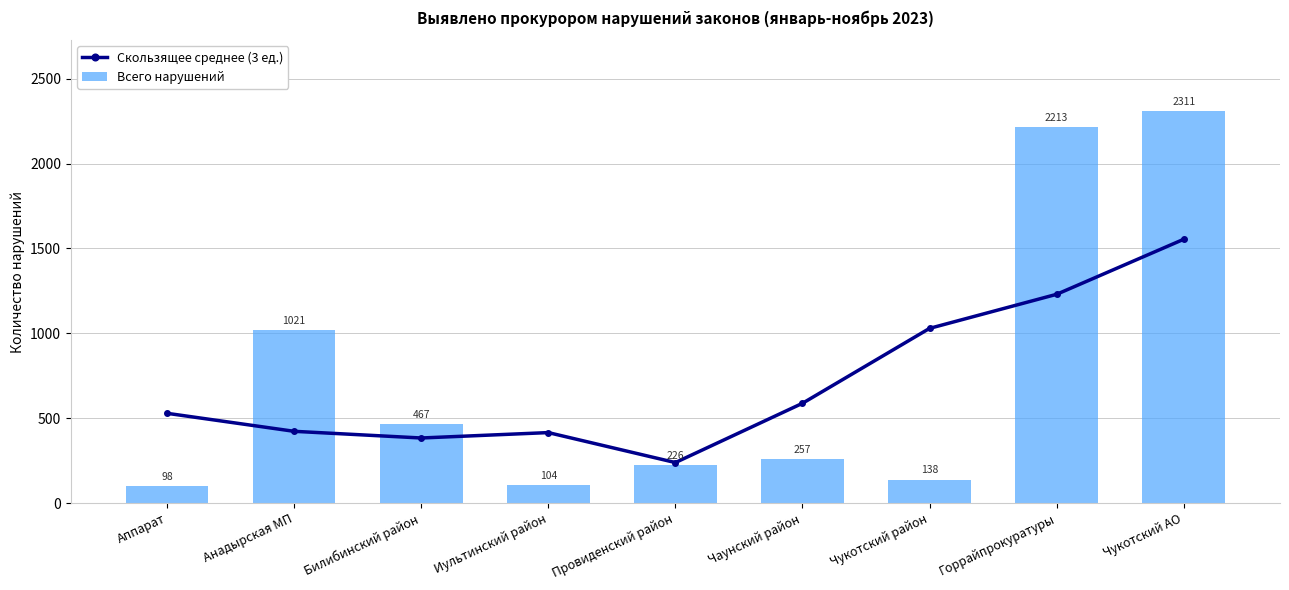

How many data points in Скользящее среднее (3 ед.) are above 528?

5